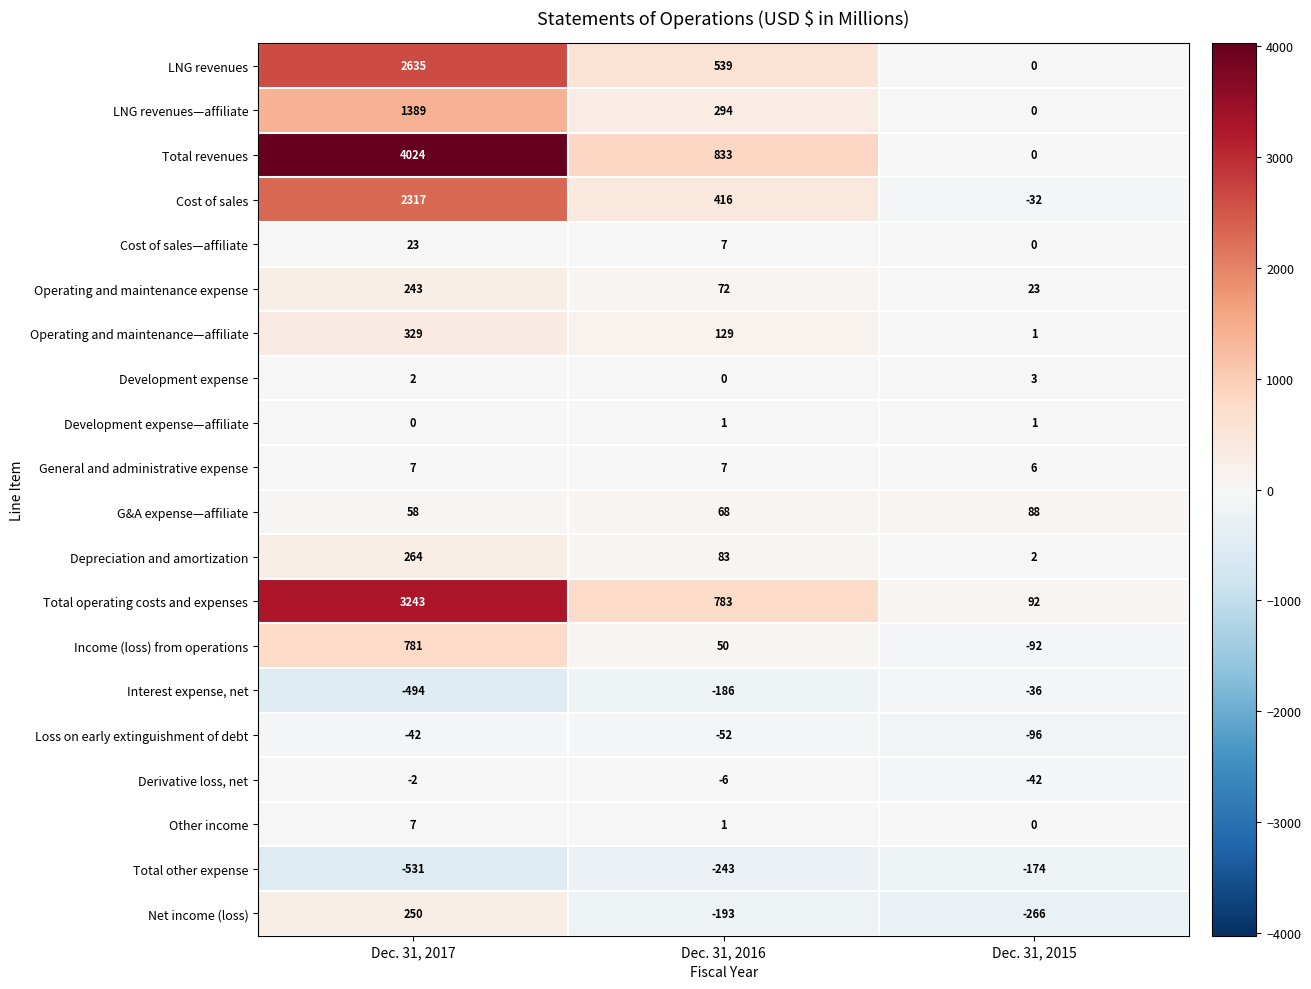

What is the greatest value displayed?

4024